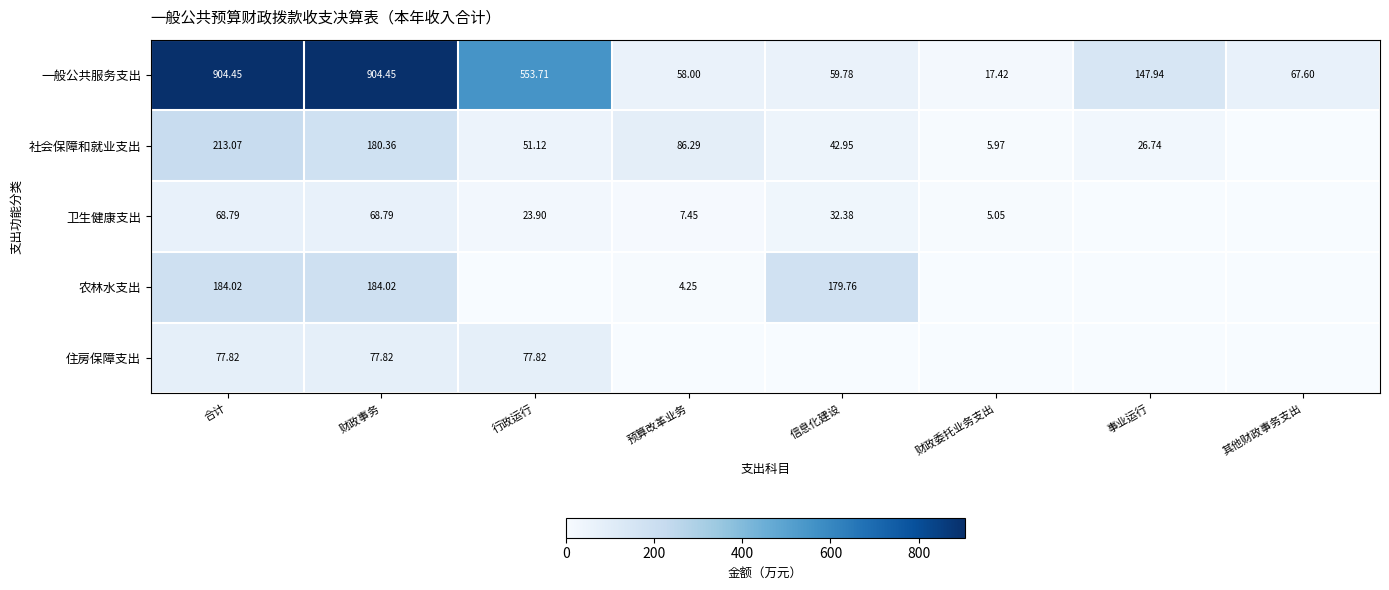

Is the value of 卫生健康支出 at 行政运行 greater than the value of 一般公共服务支出 at 其他财政事务支出?

No